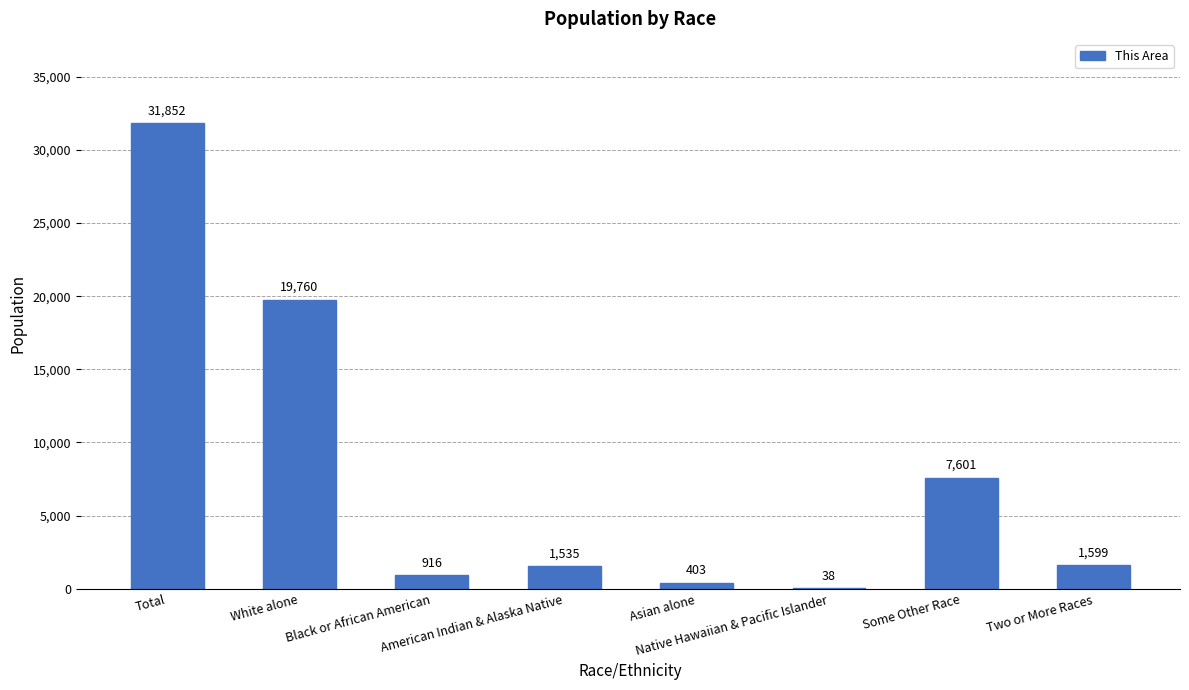

The value at Asian alone is 403. True or false?

True